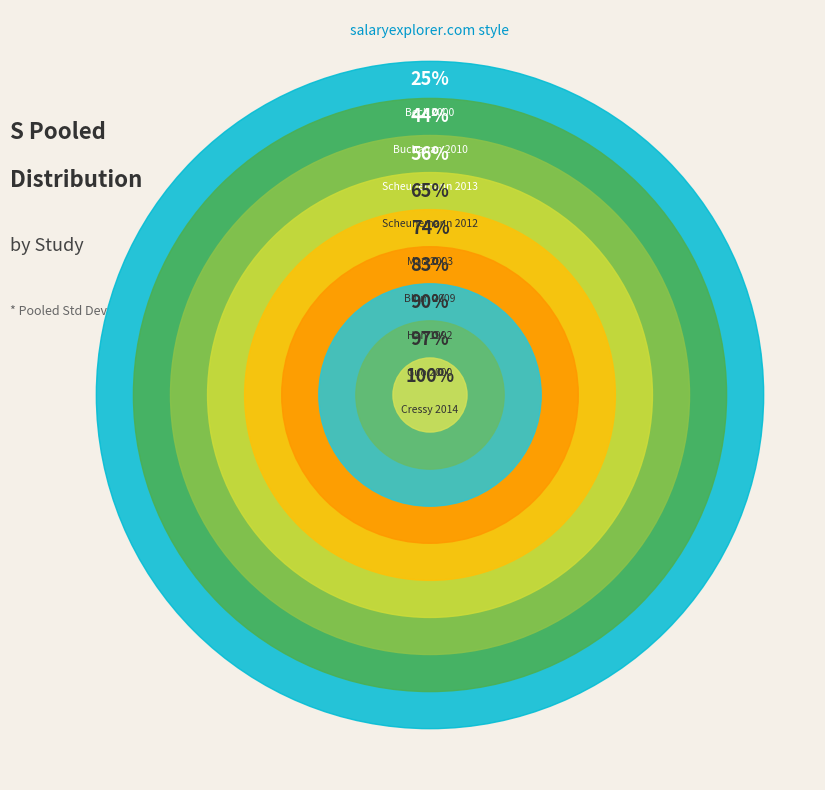

What percentage is the Cressy 2014 slice, to the nearest percent?

3%